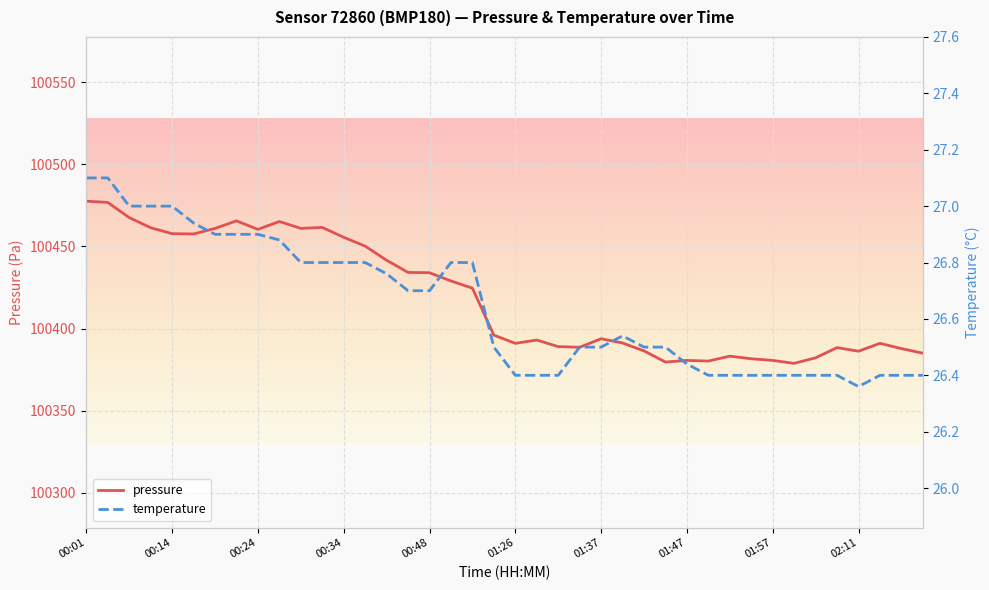

What is the highest value of the pressure series?

100477.6